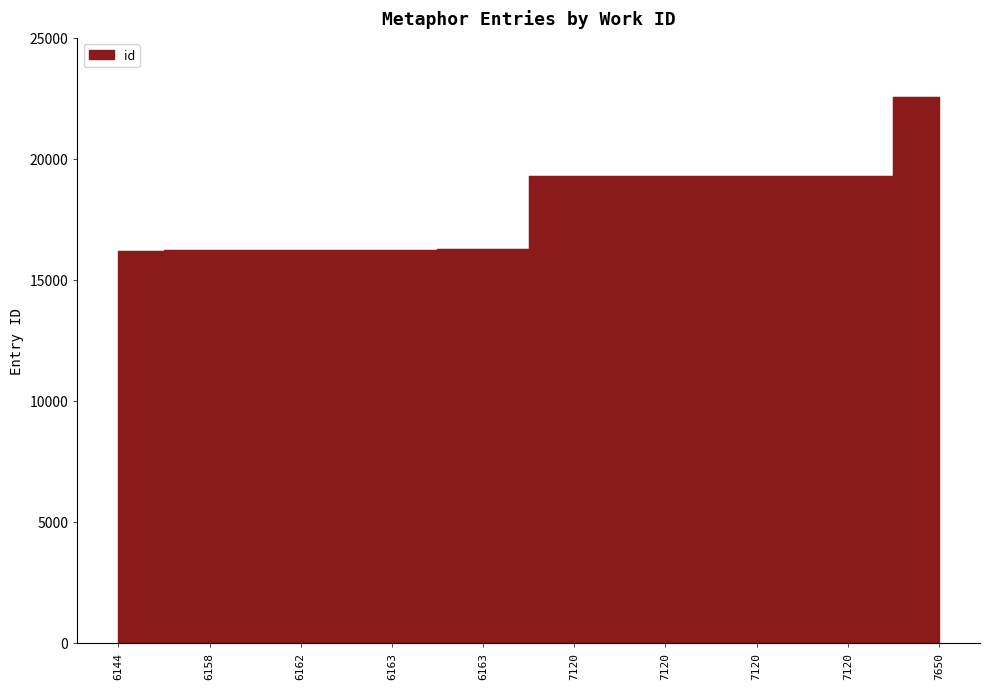

What is the value of the 6th point from the left?

19293